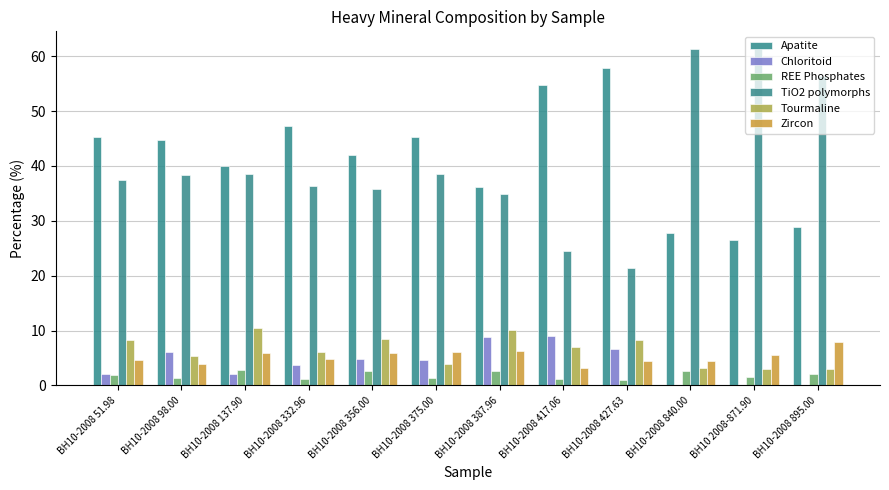

What is the difference between the Zircon values at BH10-2008 427.63 and BH10-2008 417.06?

1.4